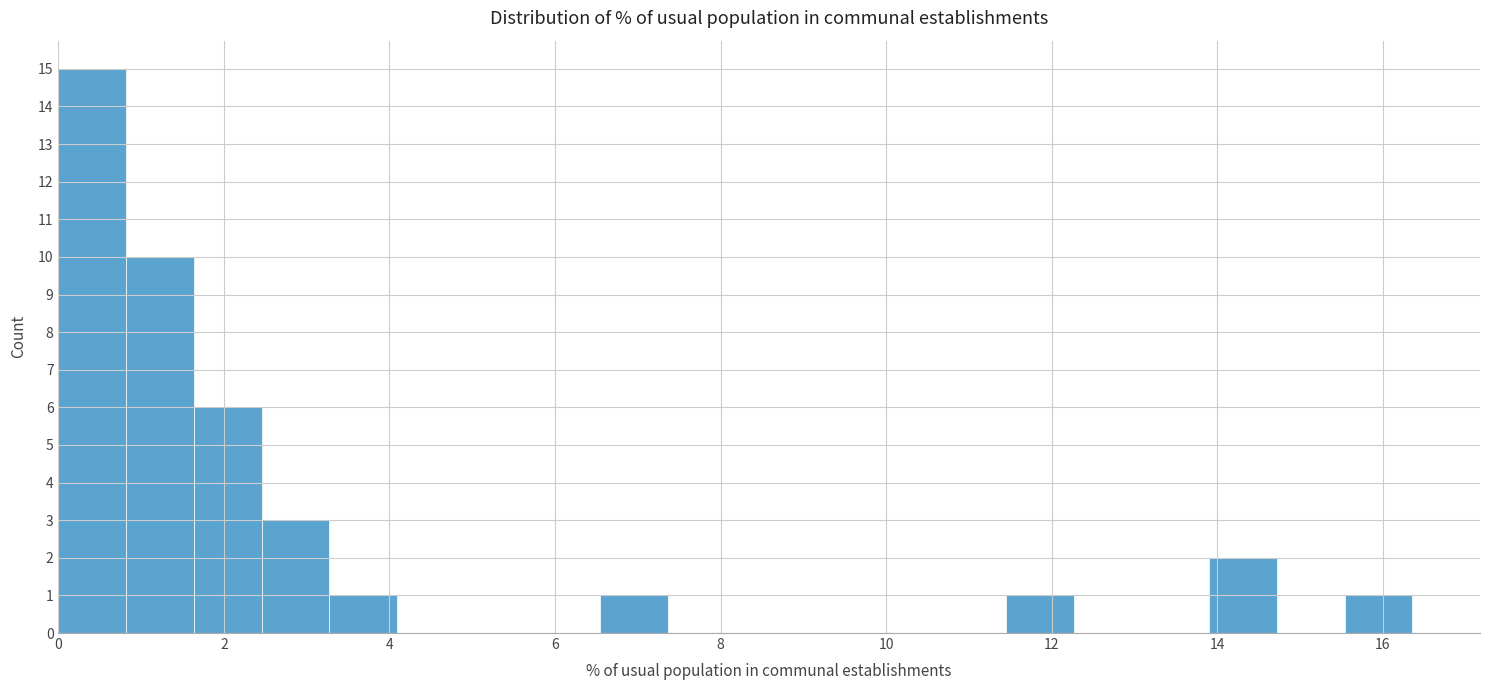

What is the height of the bar covering 14.0 to 14.8 on the x-axis? Neither the bar edges nor the heights are printed on the chart, so give them approximately, as read against the axes.

2